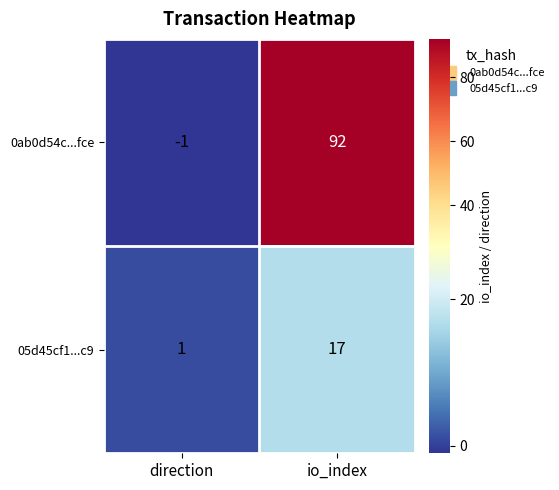

Reading left to right, list all the values displayed in this chart.

0ab0d54c...fce: -1	92
05d45cf1...c9: 1	17